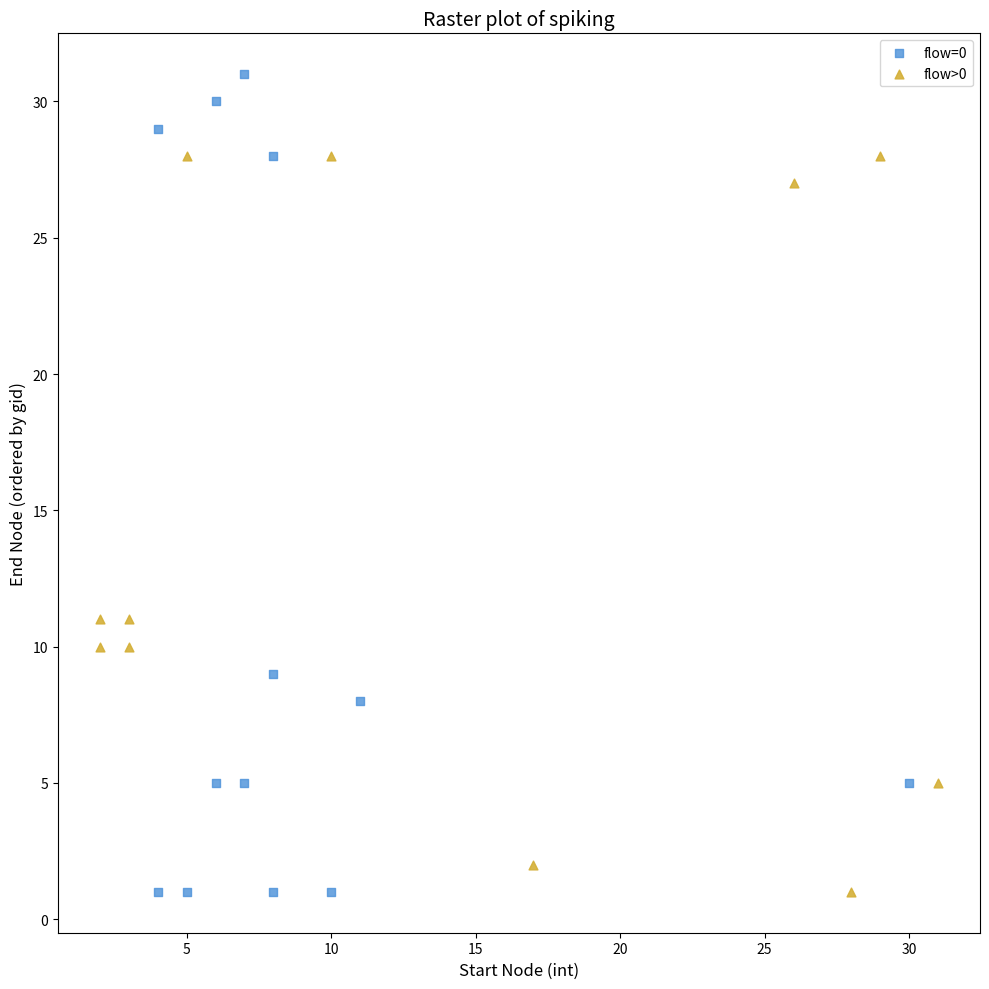

Which series reaches the maximum Y coordinate?

flow=0